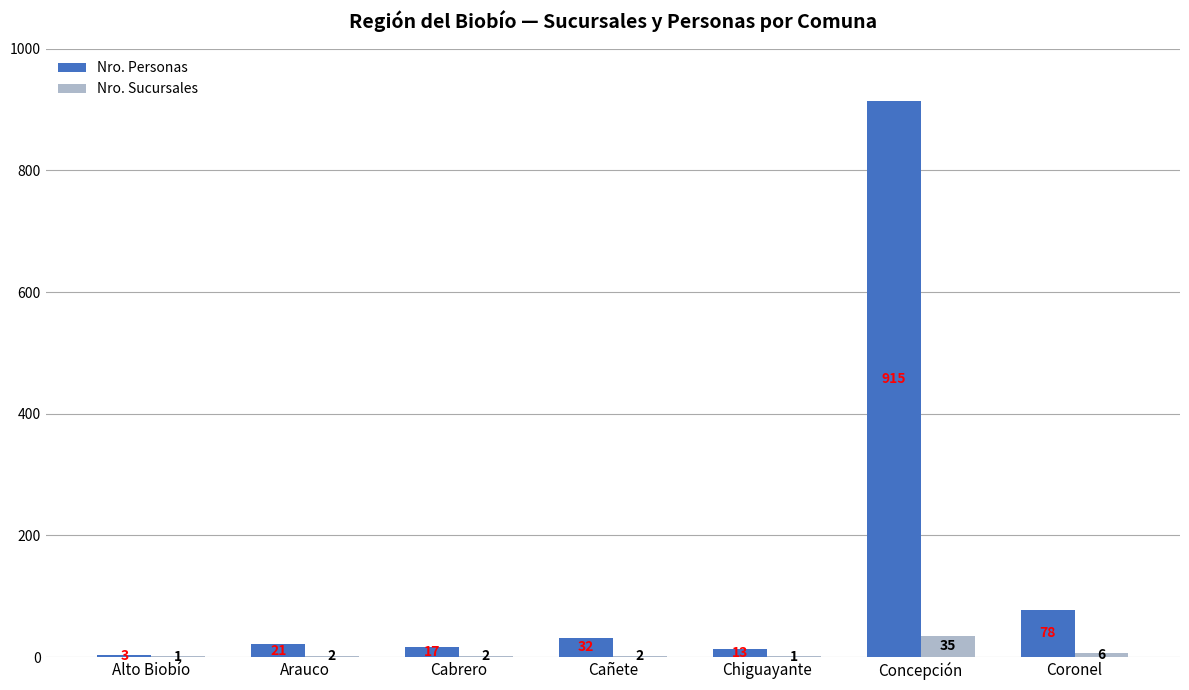

Between Cabrero and Cañete, which series saw the biggest shift?

Nro. Personas